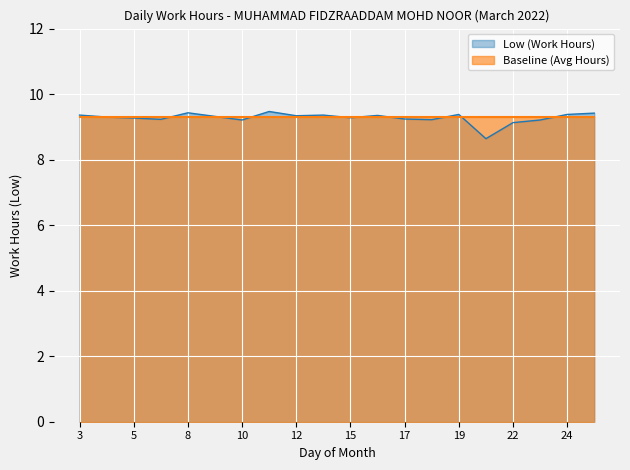

Where is the data nearest to the value 9?

22